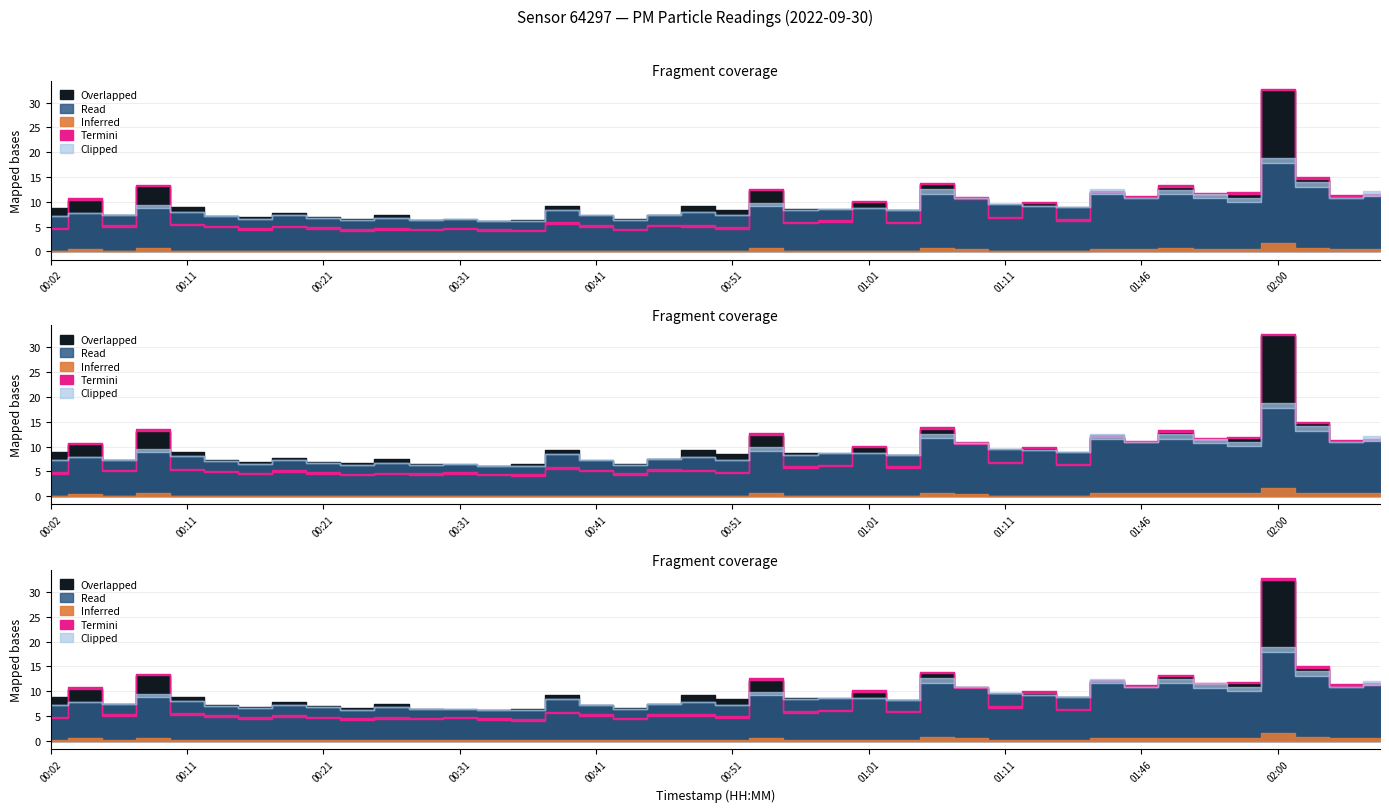

Between 00:16 and 02:00, which is larger?

02:00